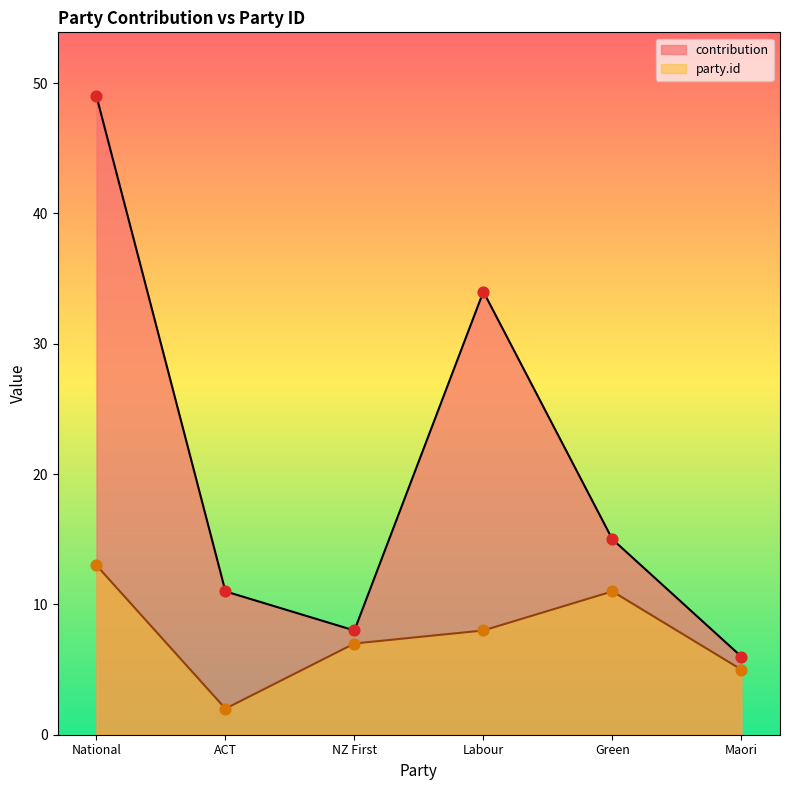

Which series has the largest total across all categories?

contribution